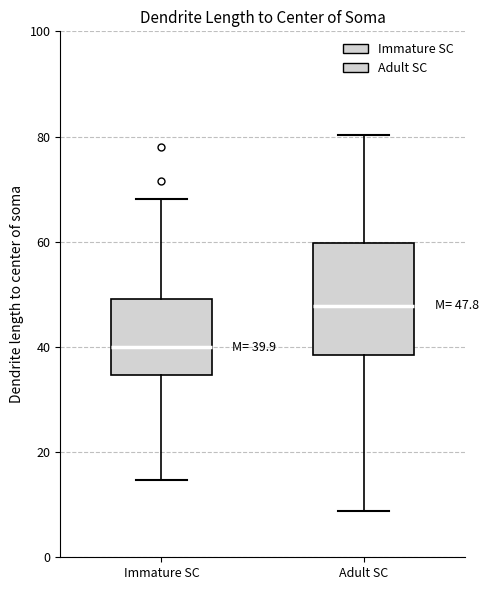

Which box's median line is the lowest?

Immature SC